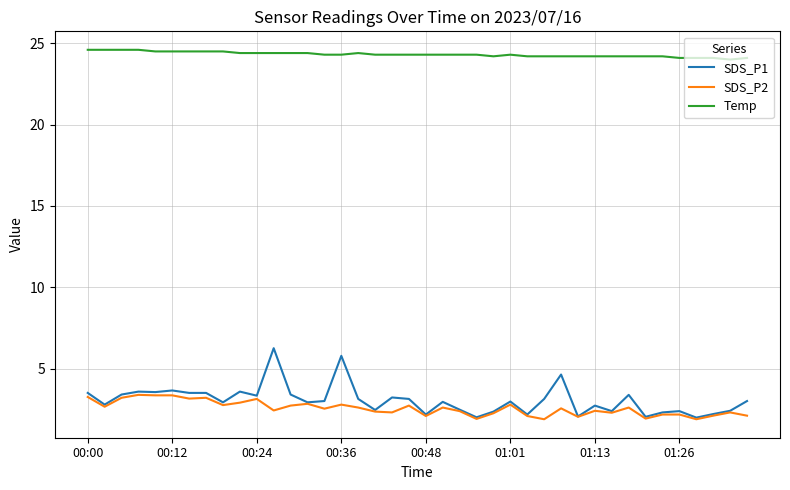

Which series has the largest total across all categories?

Temp